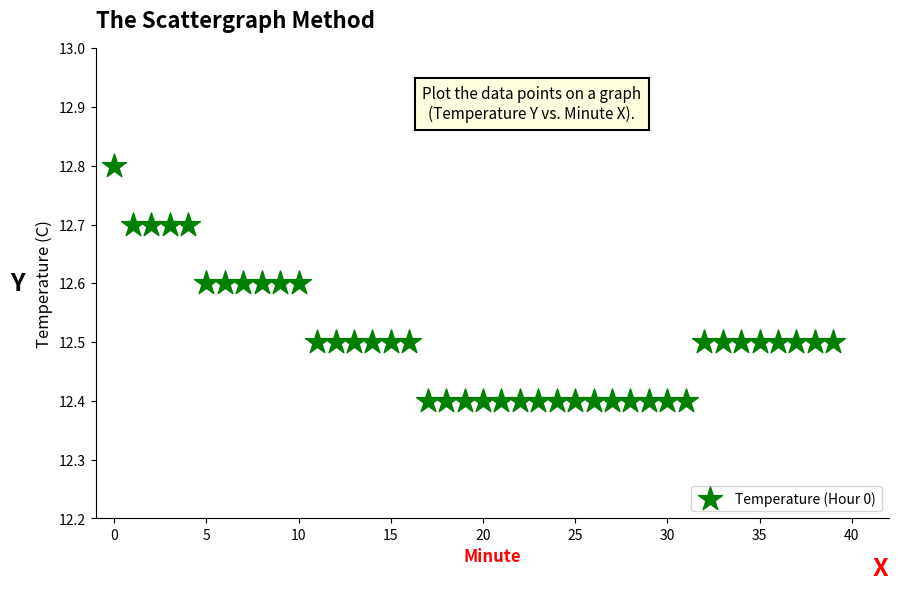

What is the range of Y values (max minus min)?

0.4